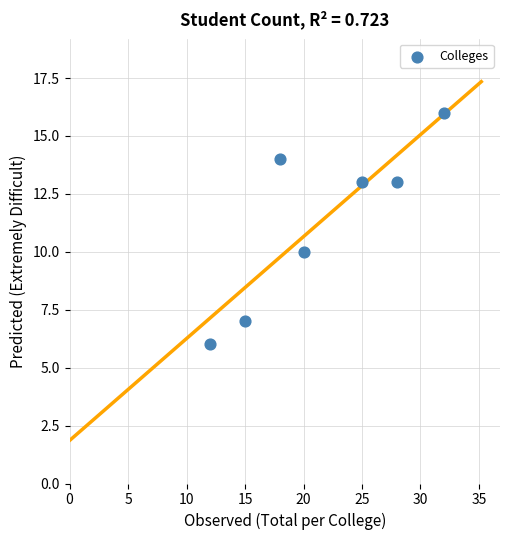

What is the average X value?

21